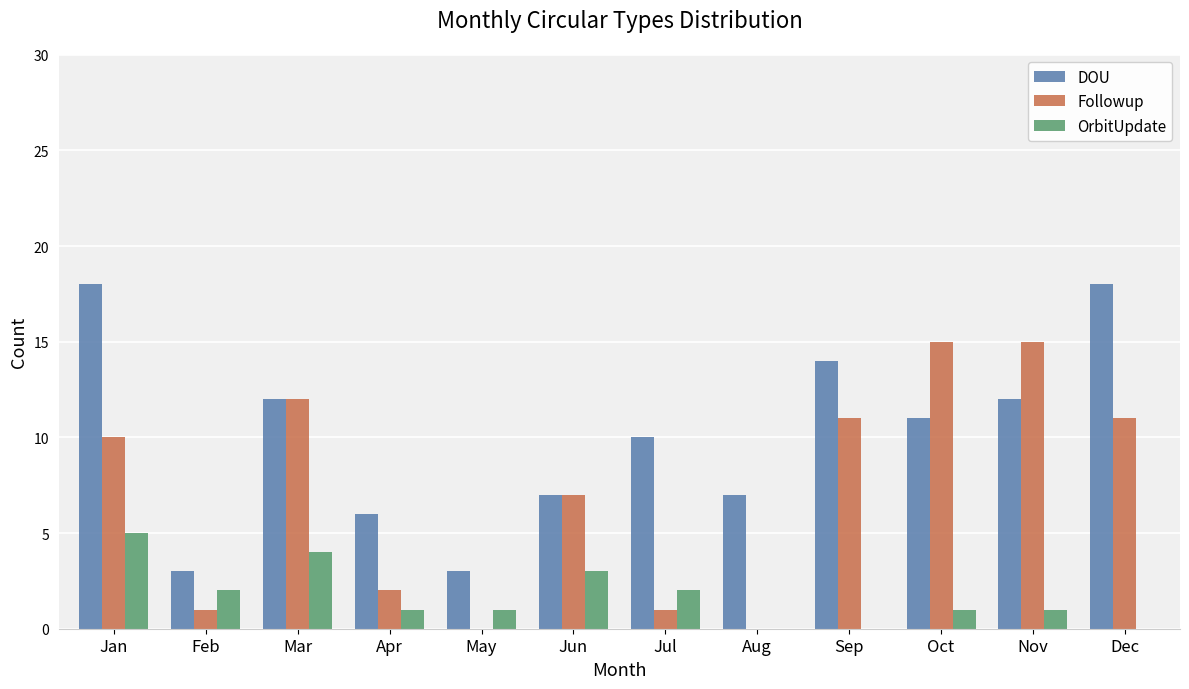

Which series has the largest total across all categories?

DOU